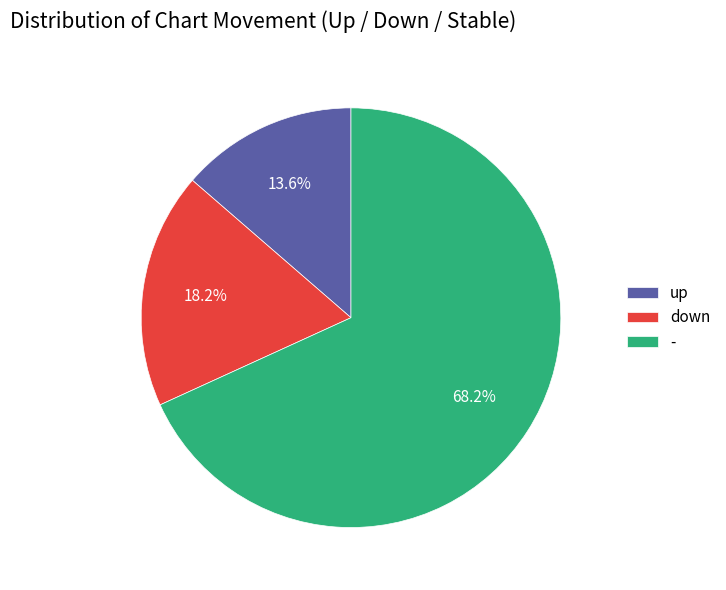

What percentage is NOT represented by up?

86.4%